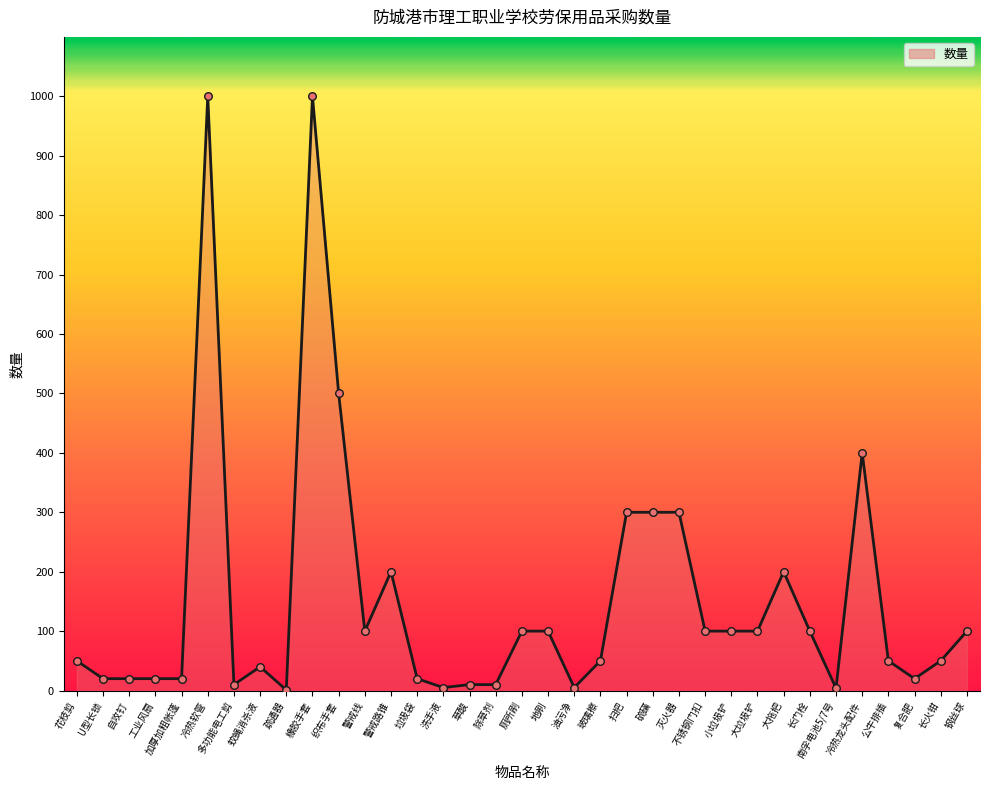

Between 长火钳 and 小垃圾铲, which is larger?

小垃圾铲